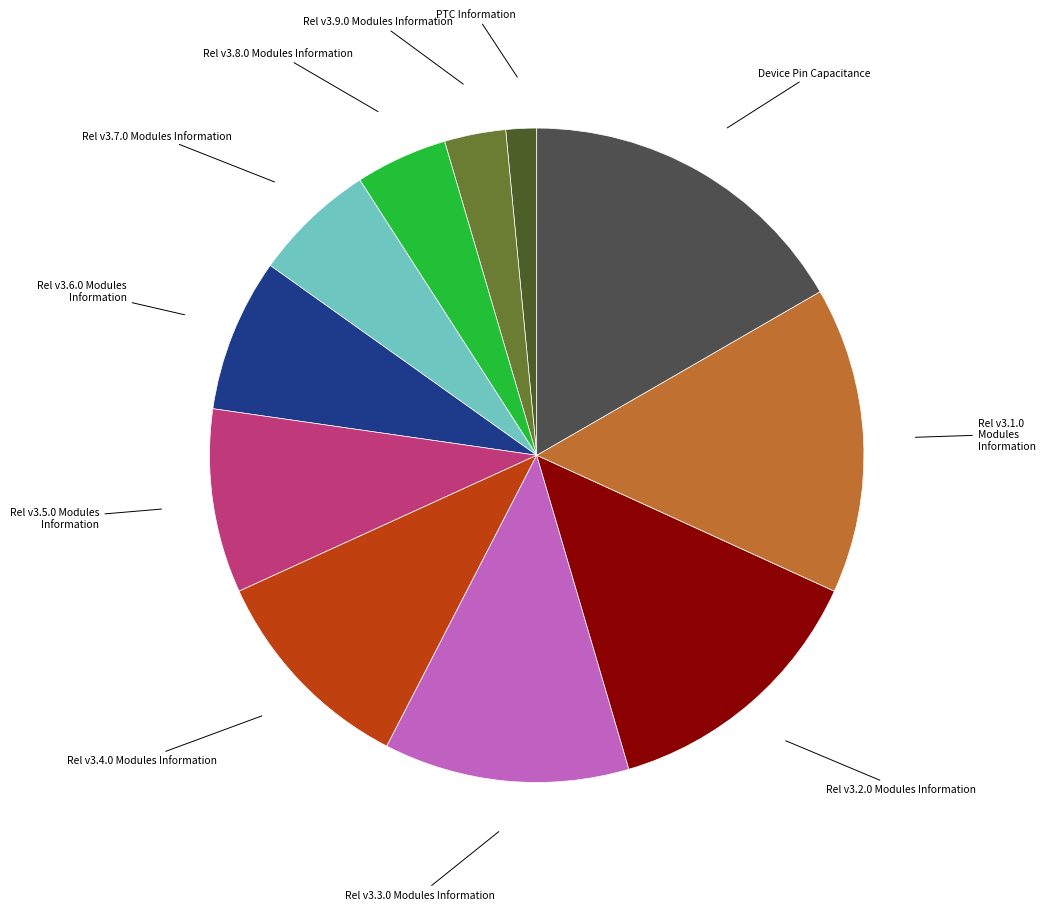

Is there any slice that represents more than half of the pie?

No